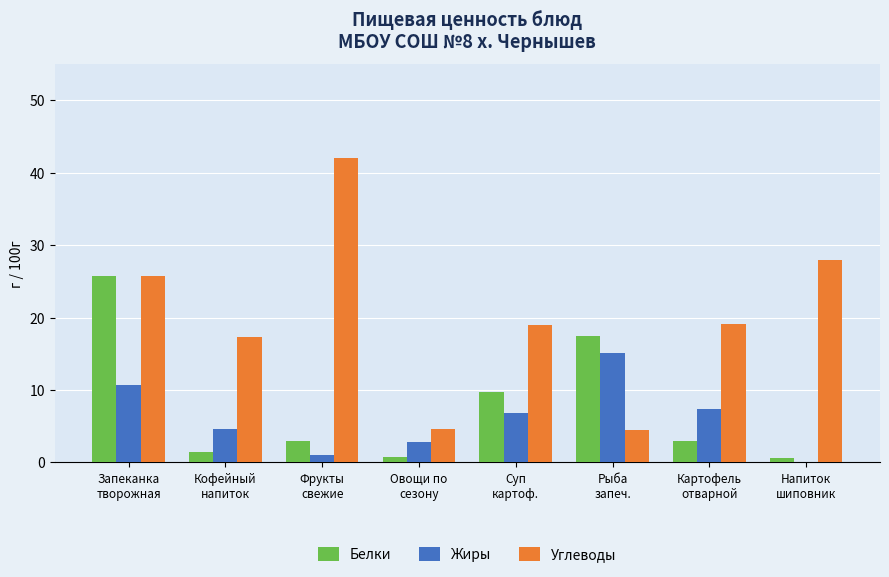

The Жиры series shows 5.2 at Напиток
шиповник. True or false?

False